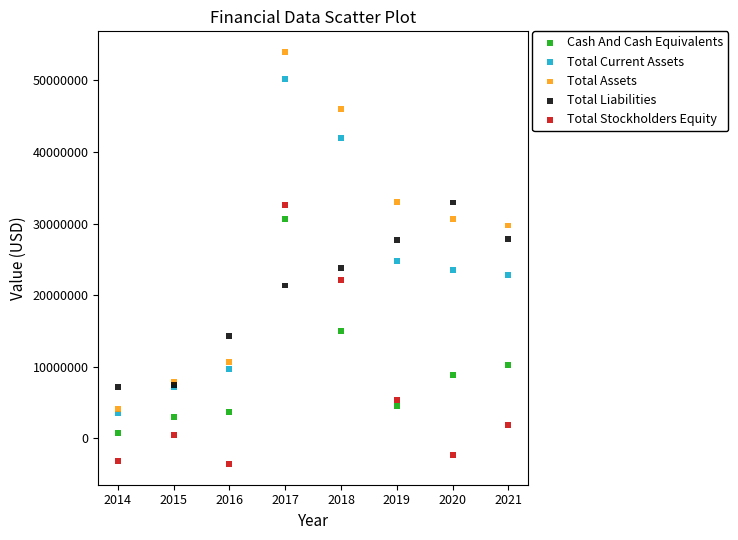

In the Total Liabilities series, what Y value is closest to 20079500?

21342200